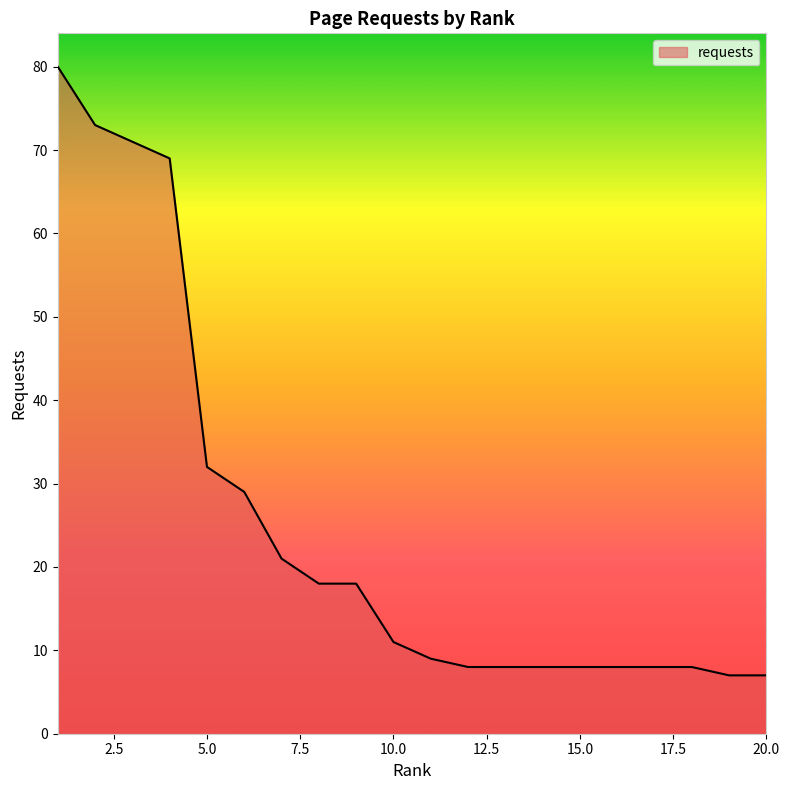

What is the difference between the maximum and minimum values?

73